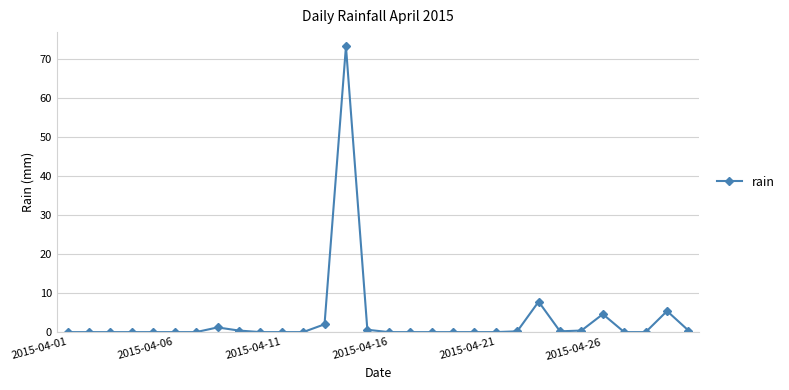

What is the difference between the second highest and second lowest values?

7.8